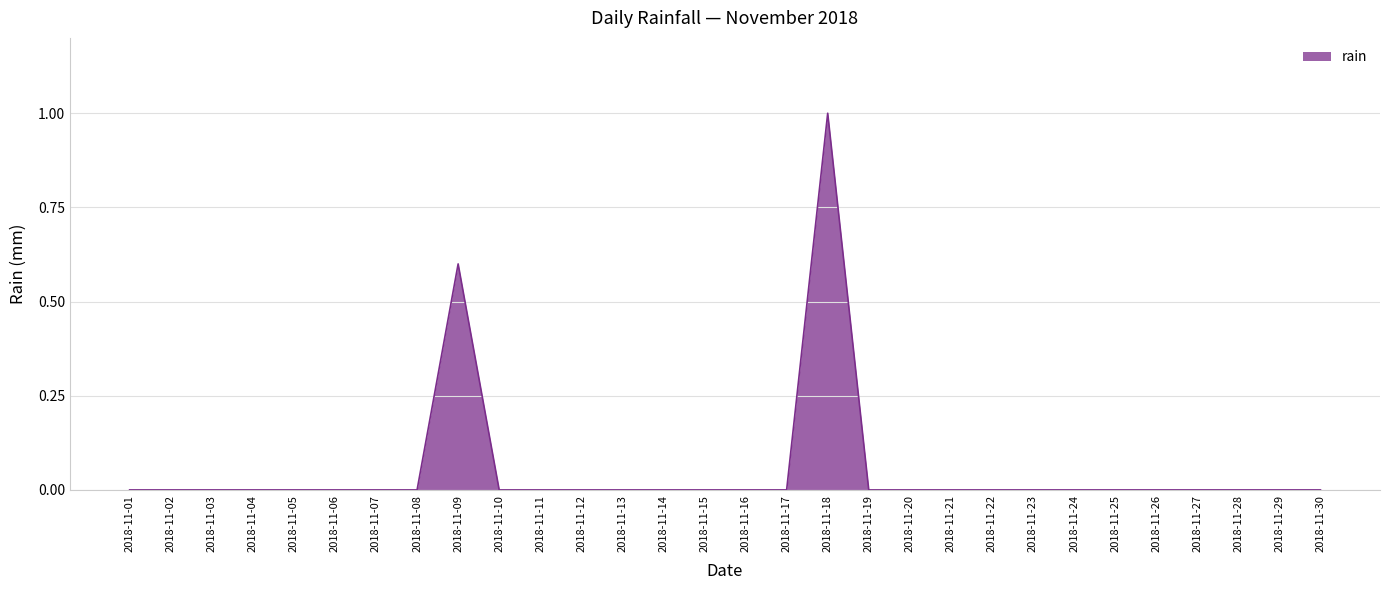

How many values are between 0 and 1?

30